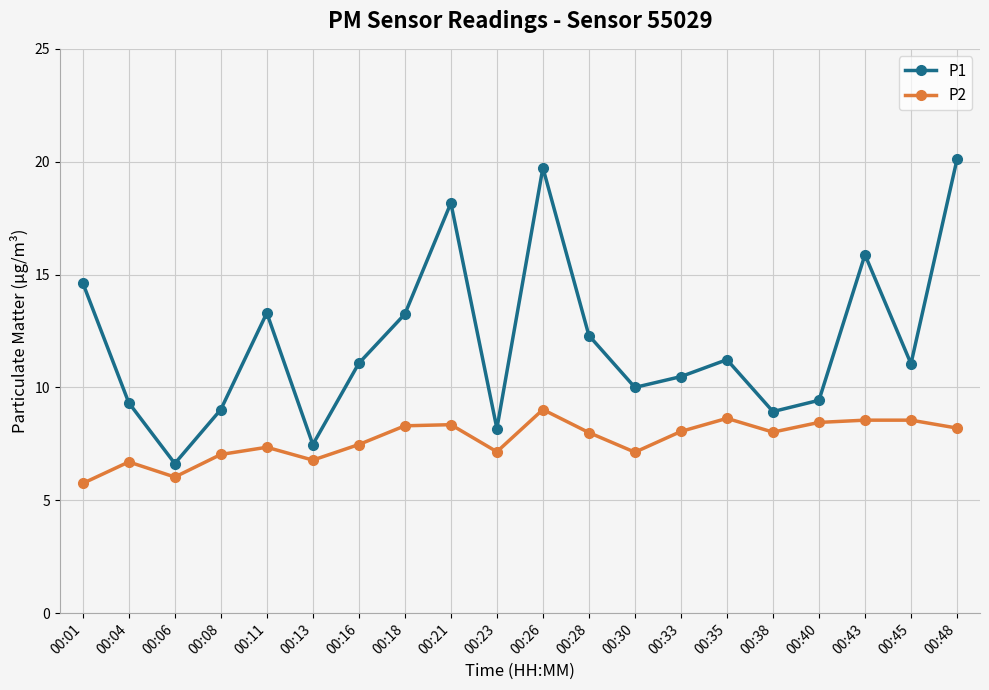

Which series has the largest range (max minus min)?

P1